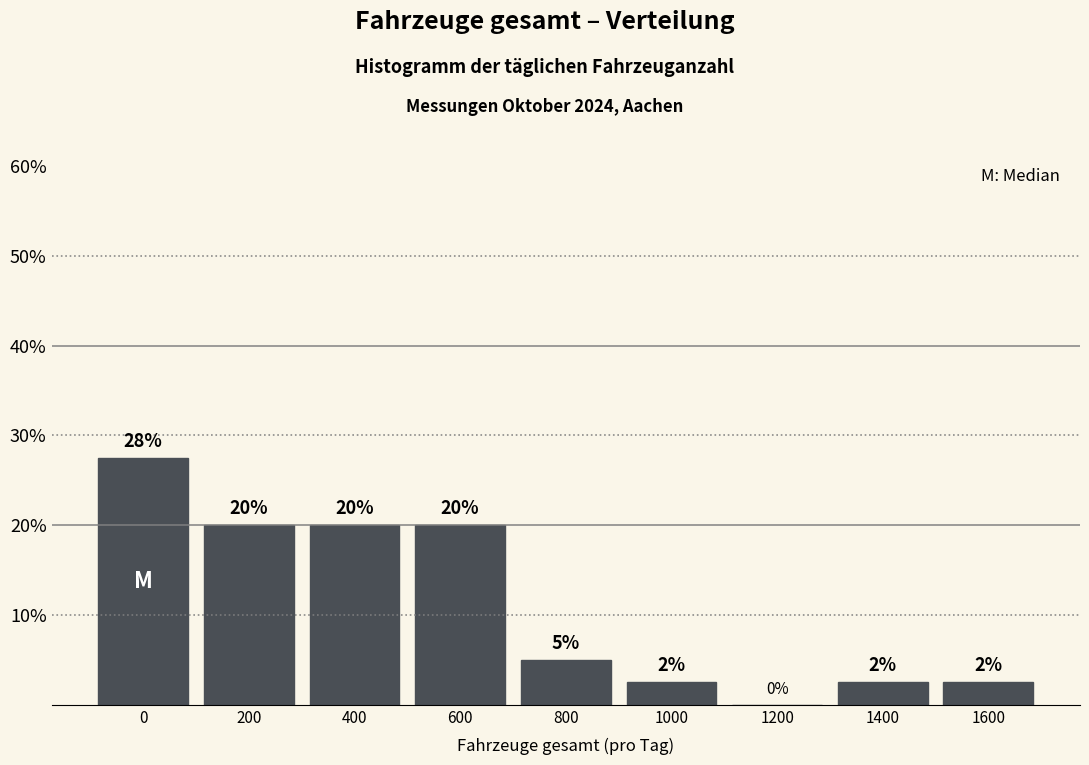

Is it true that the value at 0 is 42.7?

False